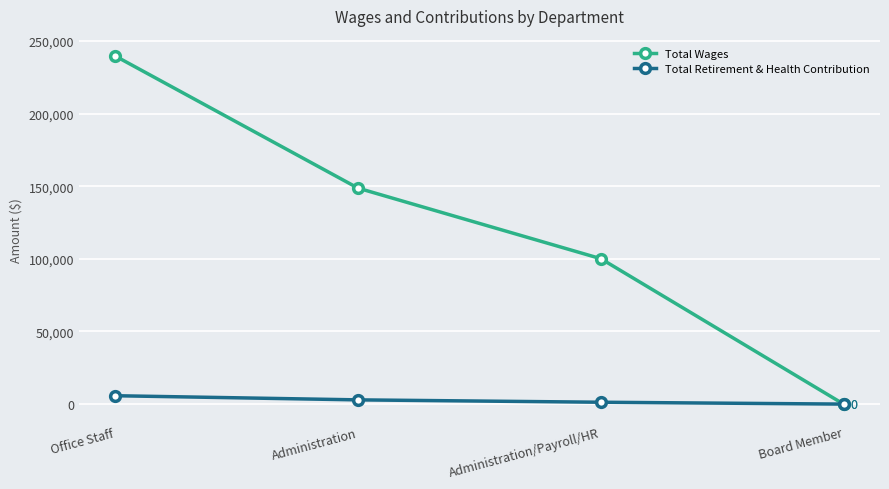

Between Administration/Payroll/HR and Board Member, which series saw the biggest shift?

Total Wages